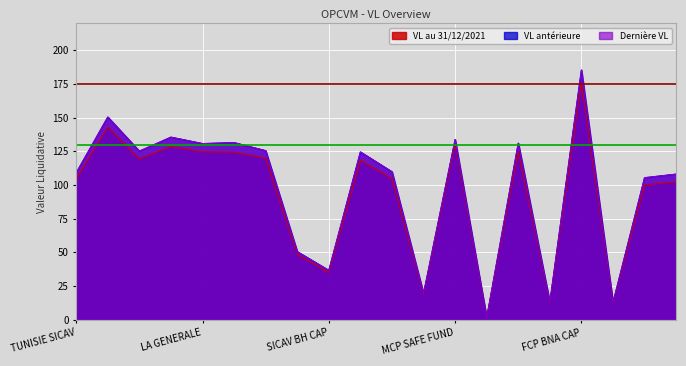

List the labels in order of VL au 31/12/2021 value, smallest first.

CGF PREMIUM, FCP SALAMETT PLUS, UGFS BONDS, FCP SALAMETT CAP, SICAV BH CAP, SICAV AMEN, FCP SMART EQUILIBRE, ATTIJARI FCP, TUNISIE SICAV, BTK SICAV, POSTE OBLIGATAIRE, UNION FINANCIERE, FINA O SICAV, FIDELITY SICAV, LA GENERALE, FCP WAFA OBLIG, SICAV EPARGNE, MCP SAFE FUND, SICAV PATRIMOINE, FCP BNA CAP